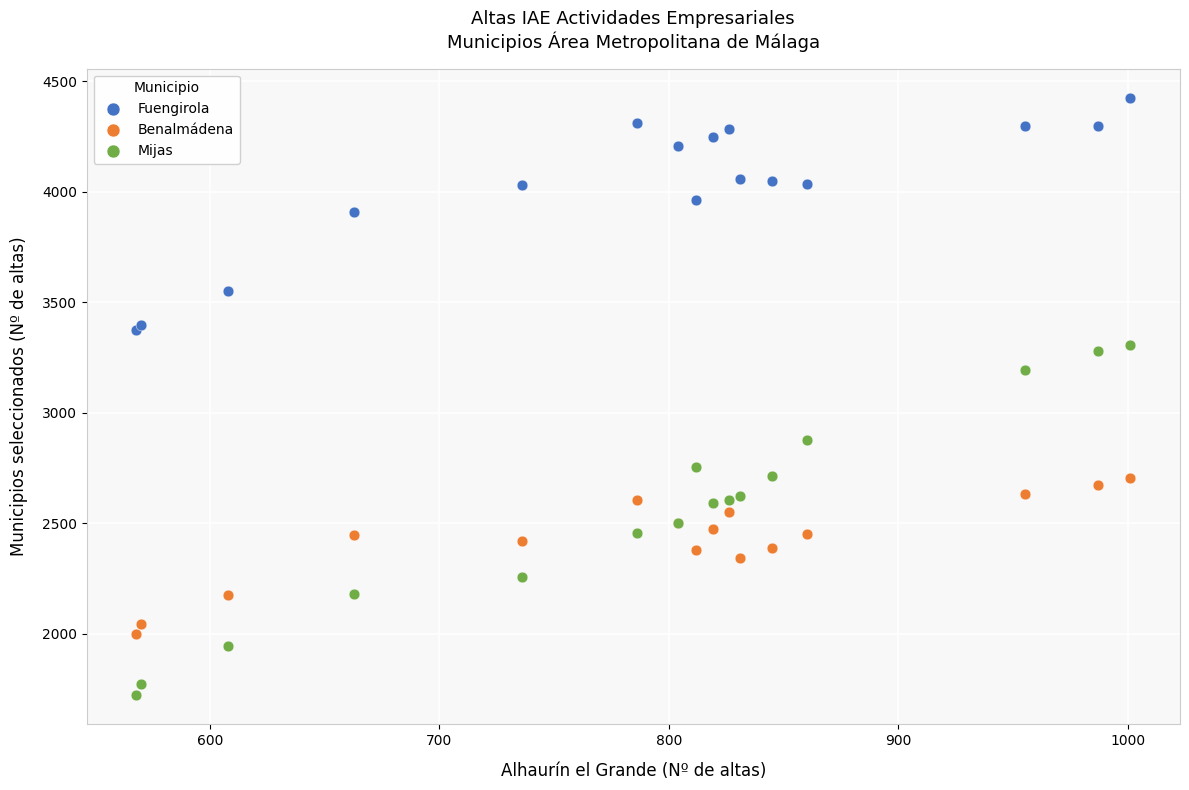

What are all the series names shown in the legend?

Fuengirola, Benalmádena, Mijas